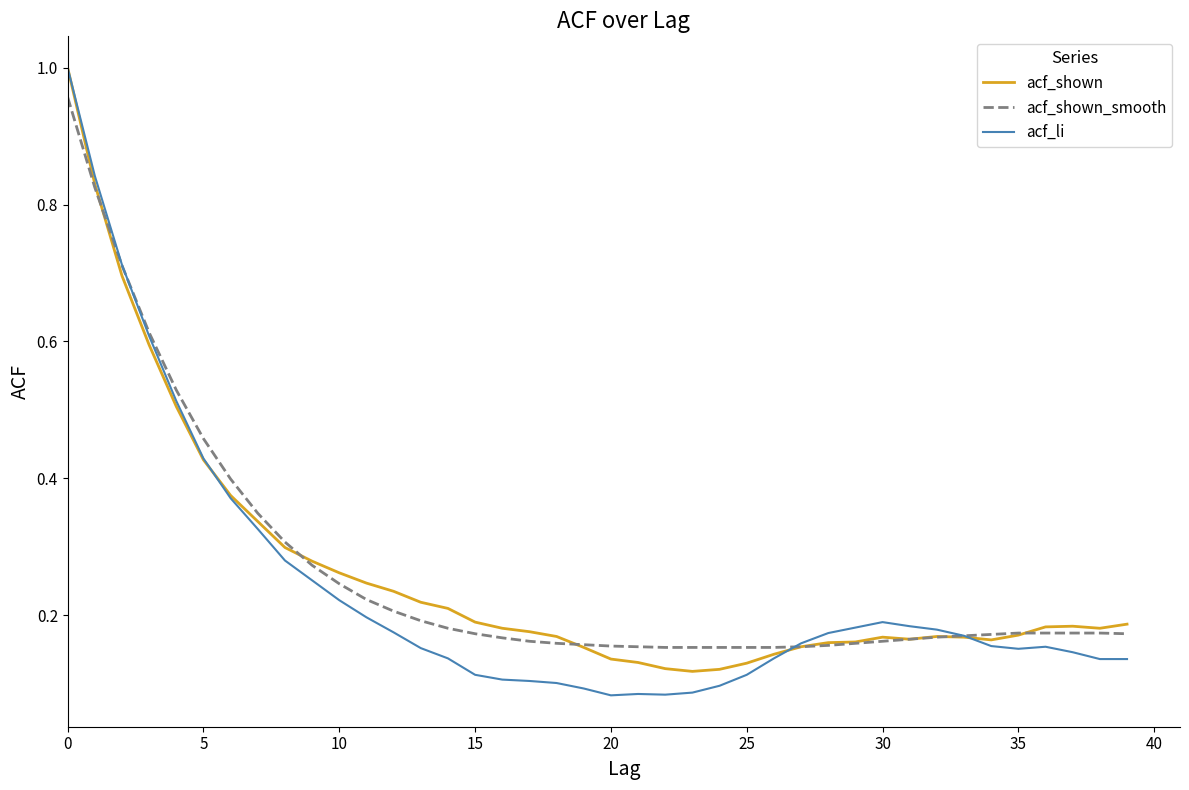

Which series has the widest spread of values?

acf_li